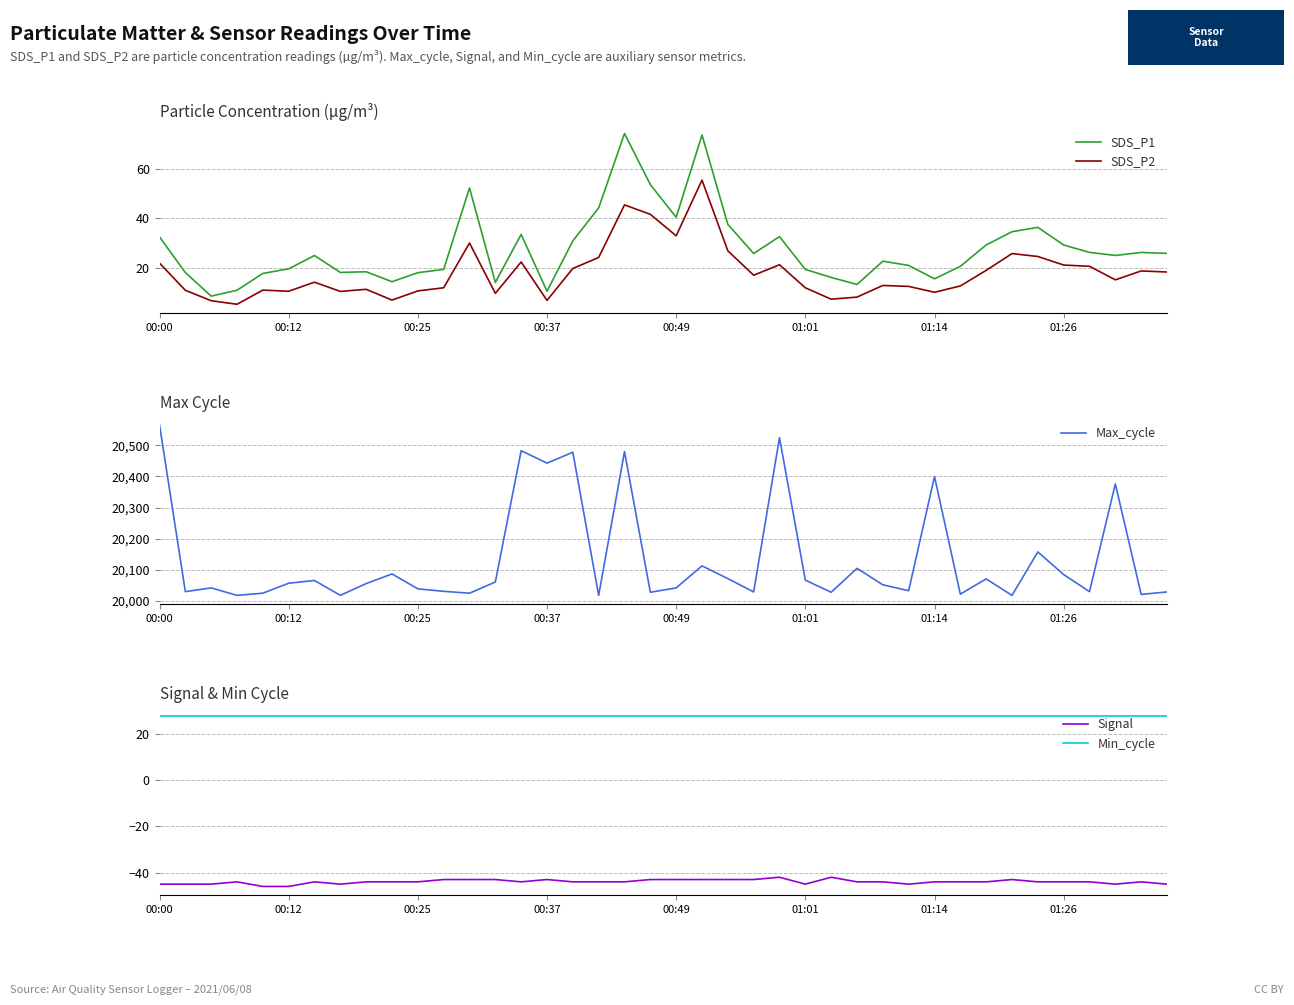

Which series ends up on top after the final intersection of Min_cycle and SDS_P2?

Min_cycle